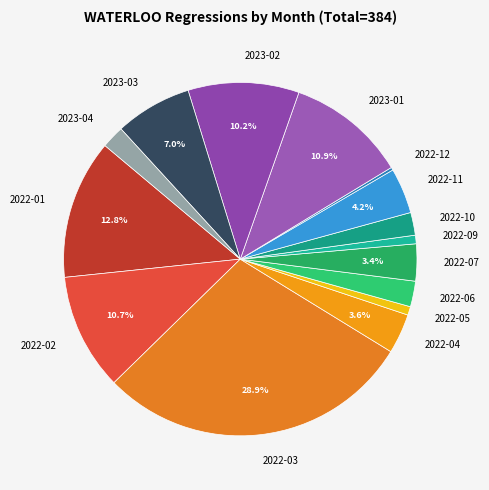

Does 2022-03 represent more than half of the total?

No